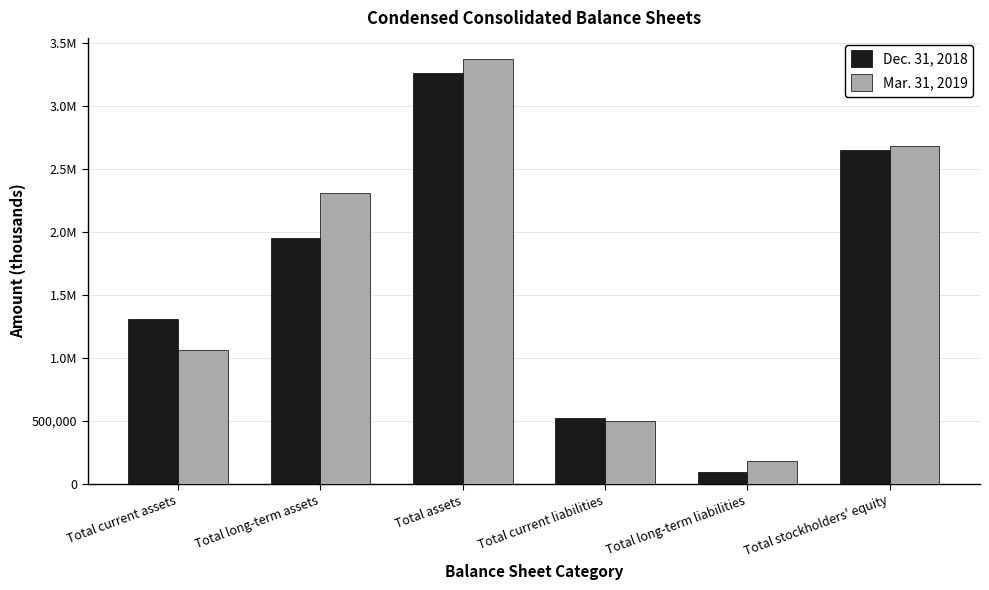

Does the chart contain any negative values?

No